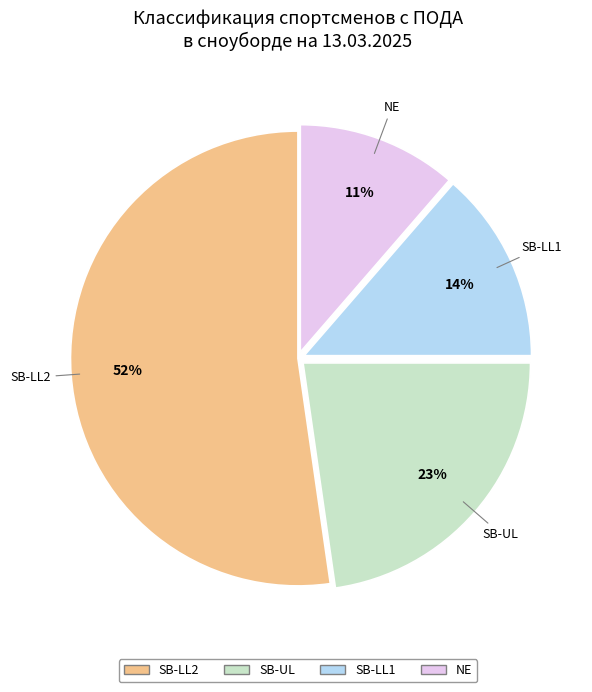

Is the sum of SB-UL and SB-LL1 greater than half?

No